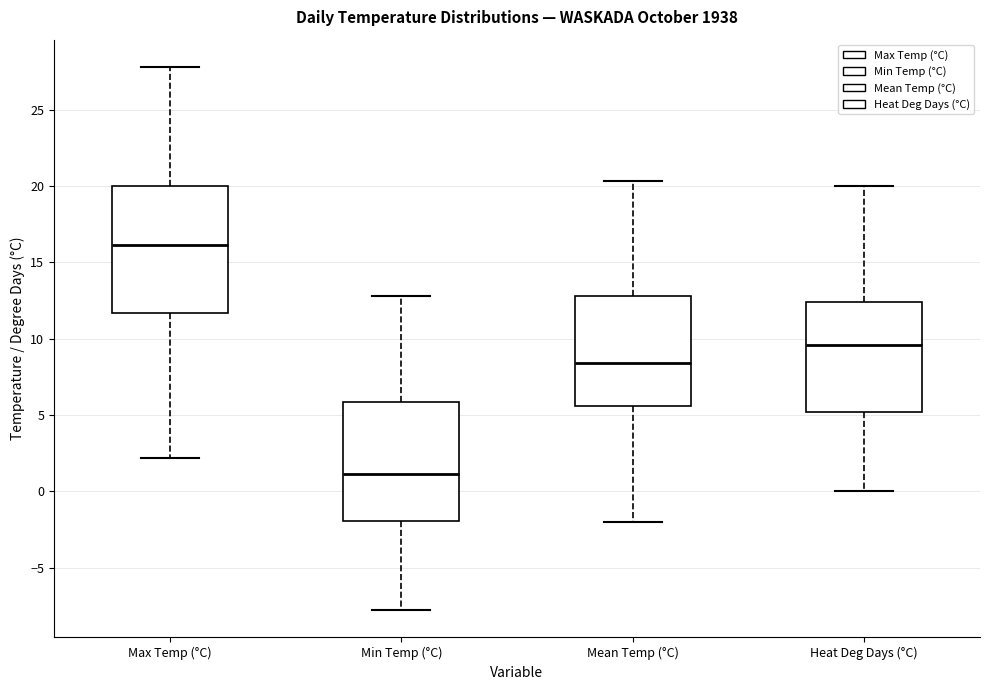

Reading left to right, transcribe this box plot: for each box, give where its median line is, the range the box spans, and where its two whiskers end, as read against the y-axis. The values are not printed on the chart, so give them approximately, as read against the axis.

Max Temp (°C): median 16.0, box 11.5 to 20.0, whiskers 2.0 to 28.0
Min Temp (°C): median 1.0, box -2.0 to 6.0, whiskers -8.0 to 13.0
Mean Temp (°C): median 8.5, box 5.5 to 13.0, whiskers -2.0 to 20.5
Heat Deg Days (°C): median 9.5, box 5.0 to 12.5, whiskers 0.0 to 20.0